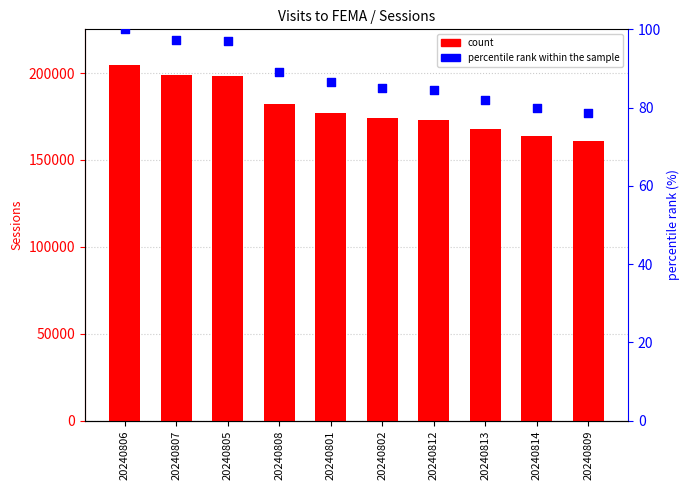

Which series contains the highest Y value?

Sessions